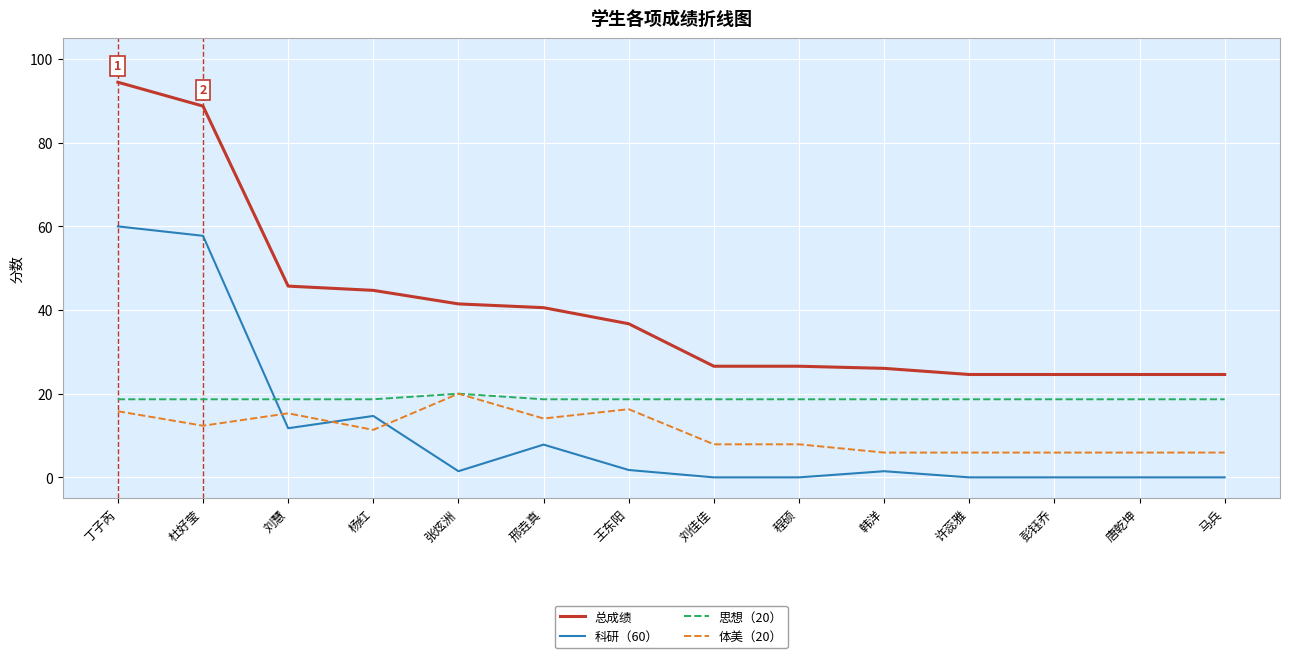

What is the greatest value displayed?

94.5